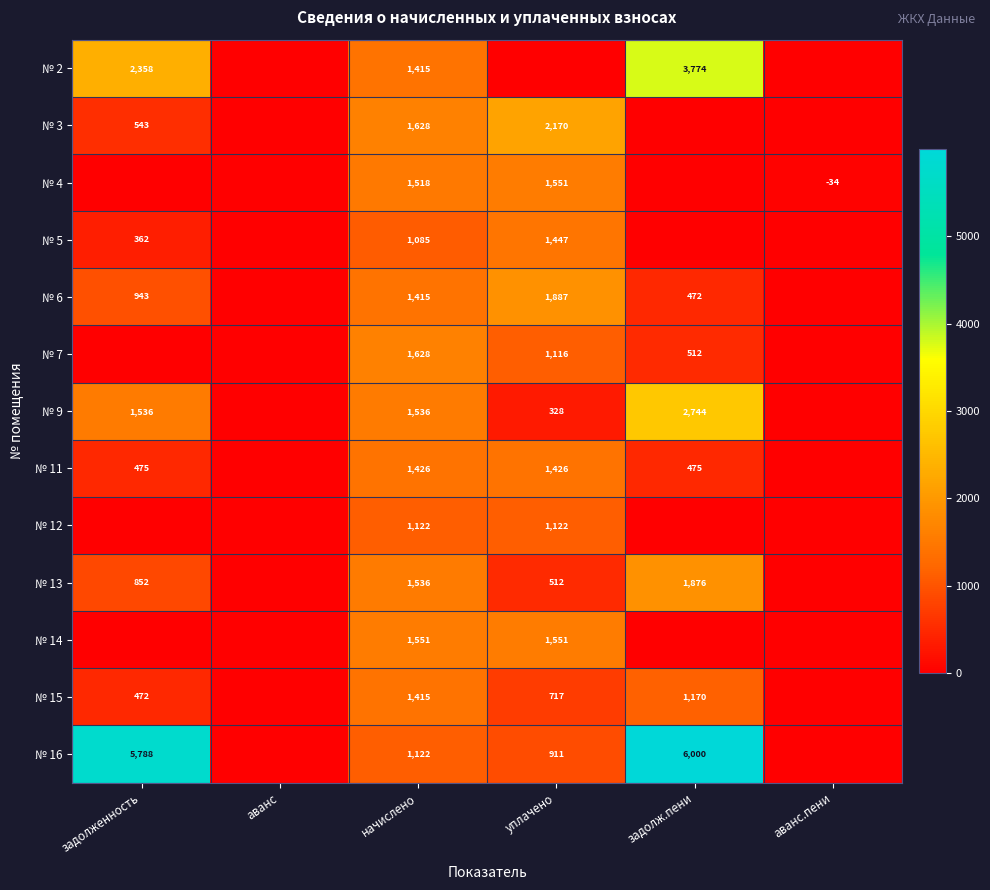

What is the total value across all series at начислено?

18397